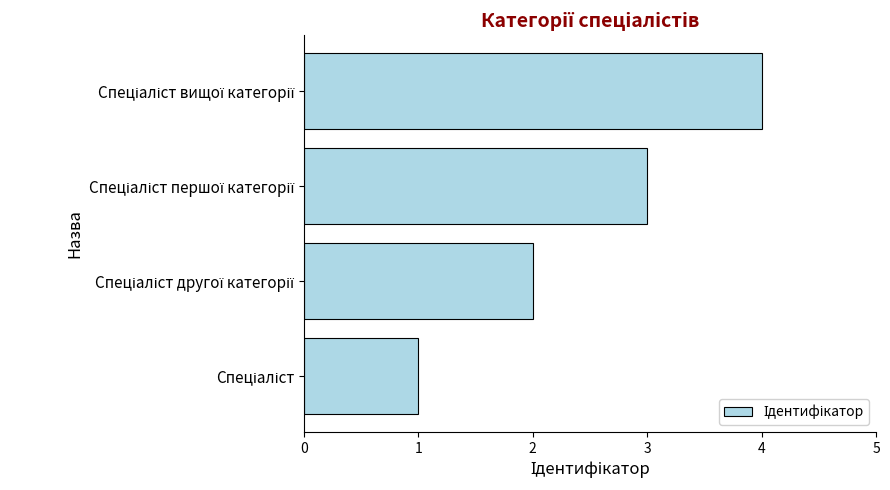

What is the difference between the maximum and minimum values?

3